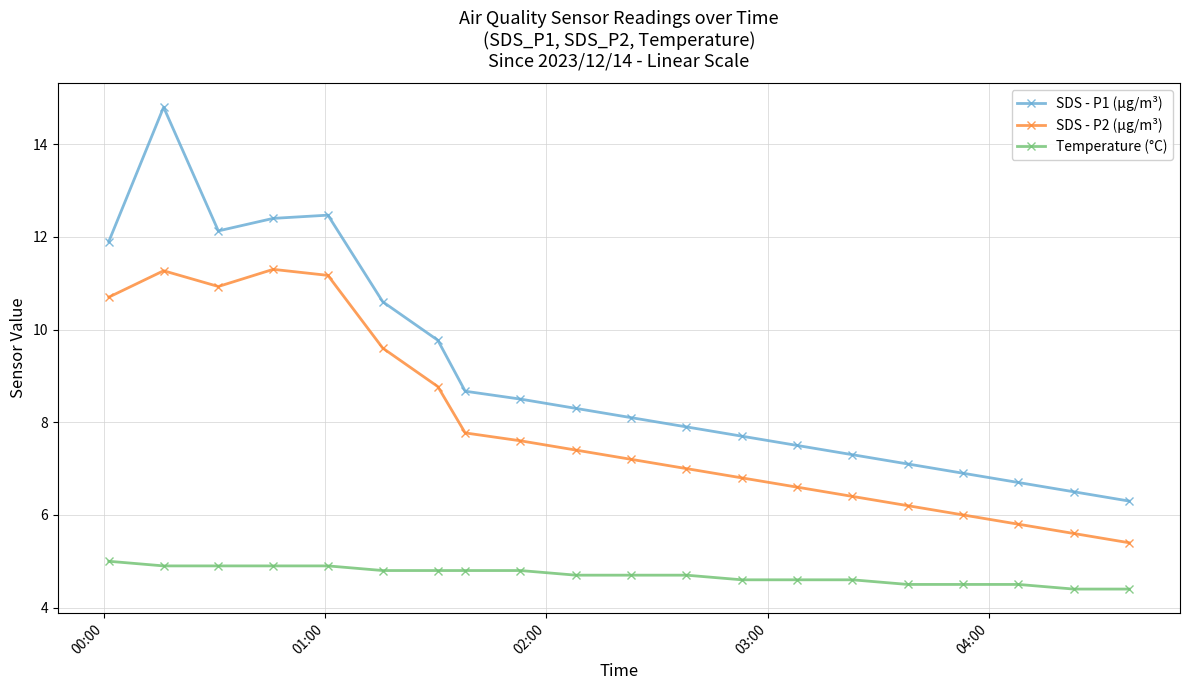

List the series in order of their peak value, highest first.

SDS - P1 (µg/m³), SDS - P2 (µg/m³), Temperature (°C)